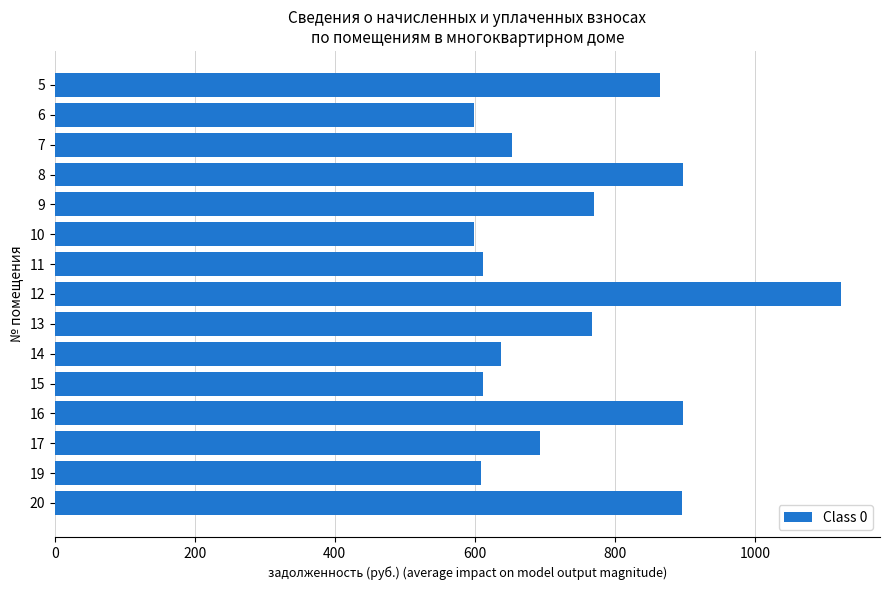

What is the greatest value displayed?

1122.8